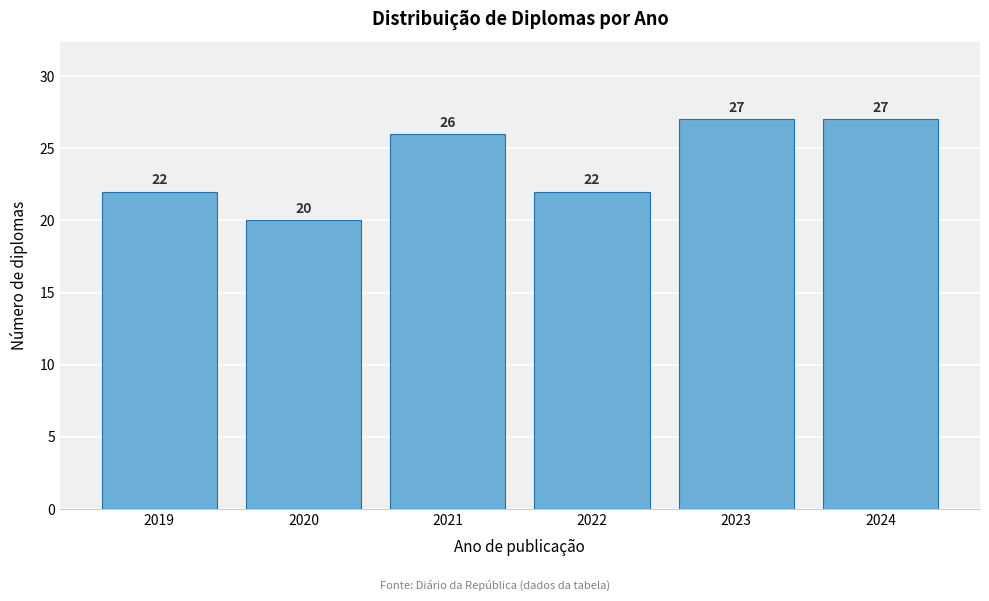

Reading left to right, extract all data points from this chart.

2019=22	2020=20	2021=26	2022=22	2023=27	2024=27